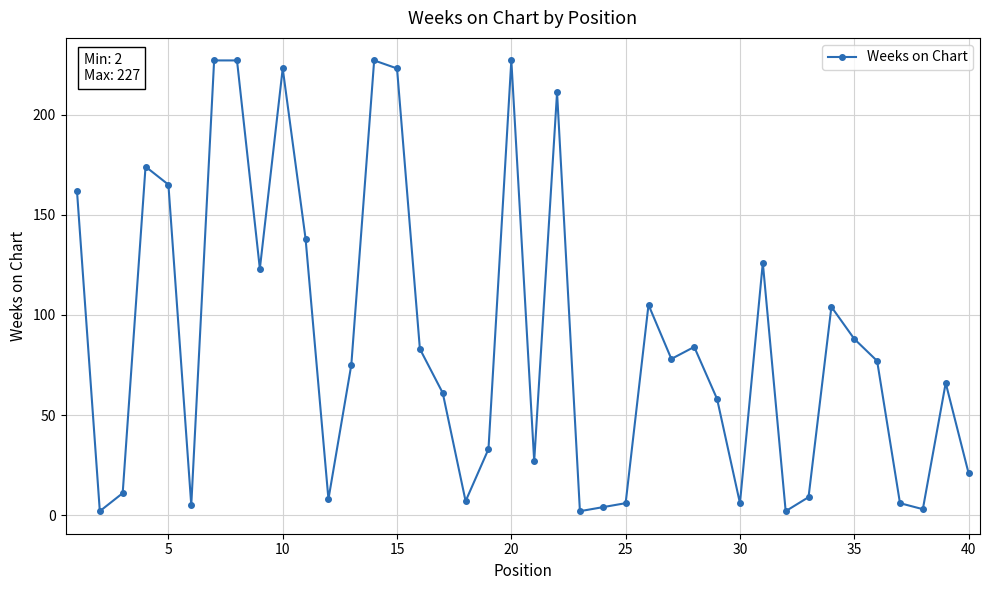

What is the difference between the maximum and minimum values?

225